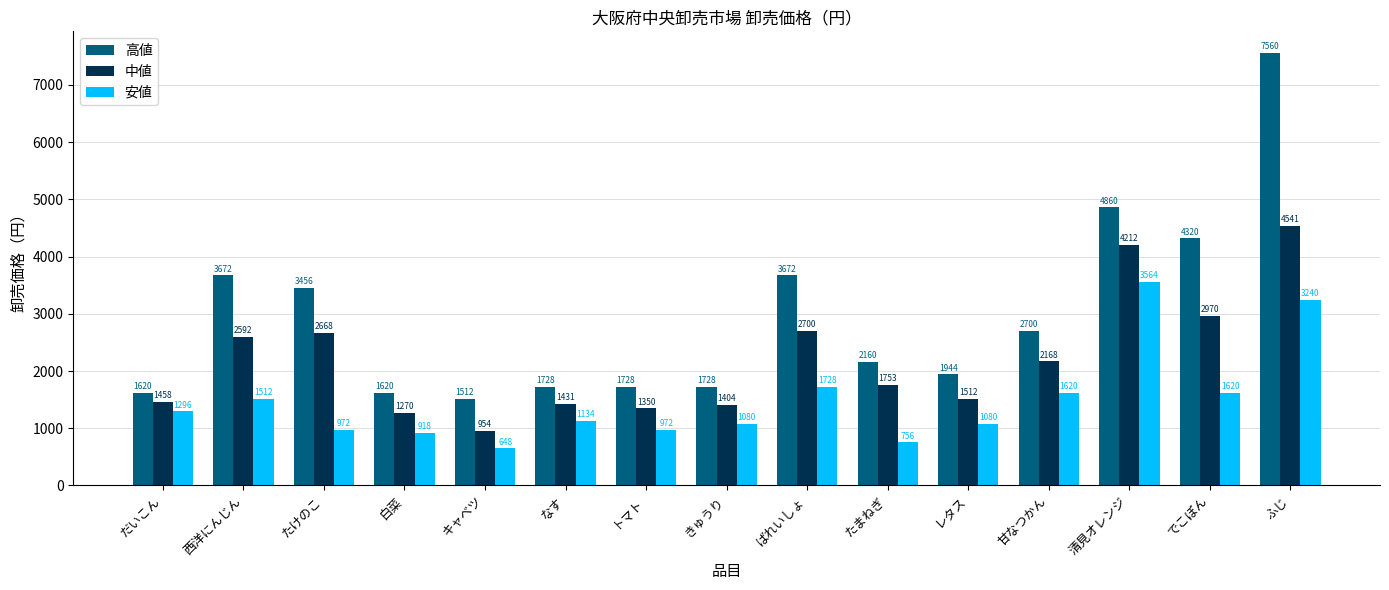

How many data points in 高値 are less than 2160?

7